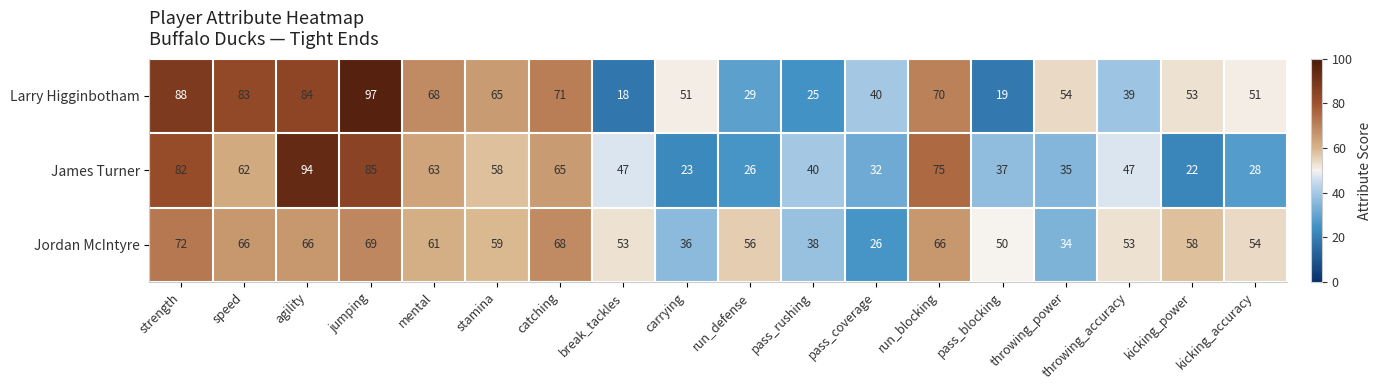

What is the average value of the Jordan McIntyre series?

55